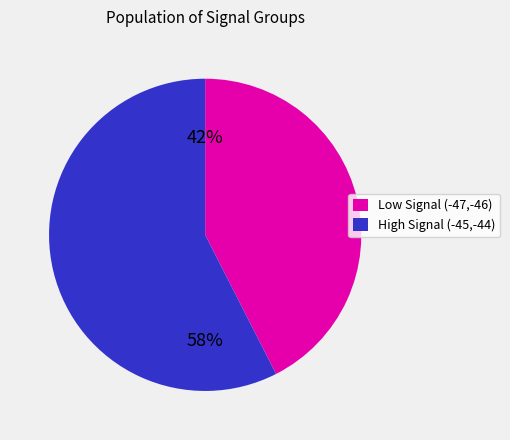

Is there any slice that represents more than half of the pie?

Yes